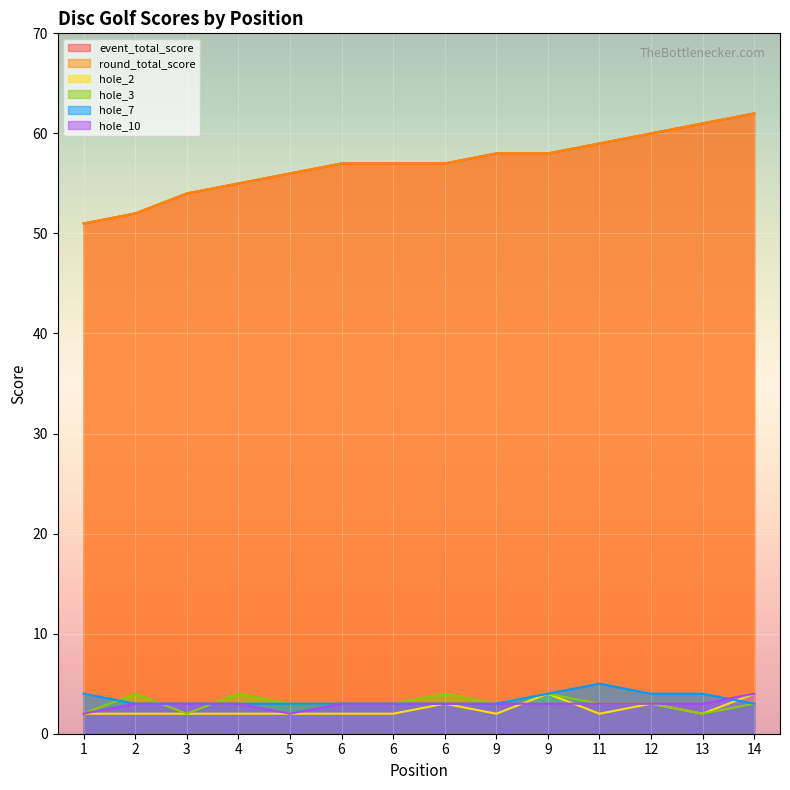

At how many categories does at least one series exceed 22?

14